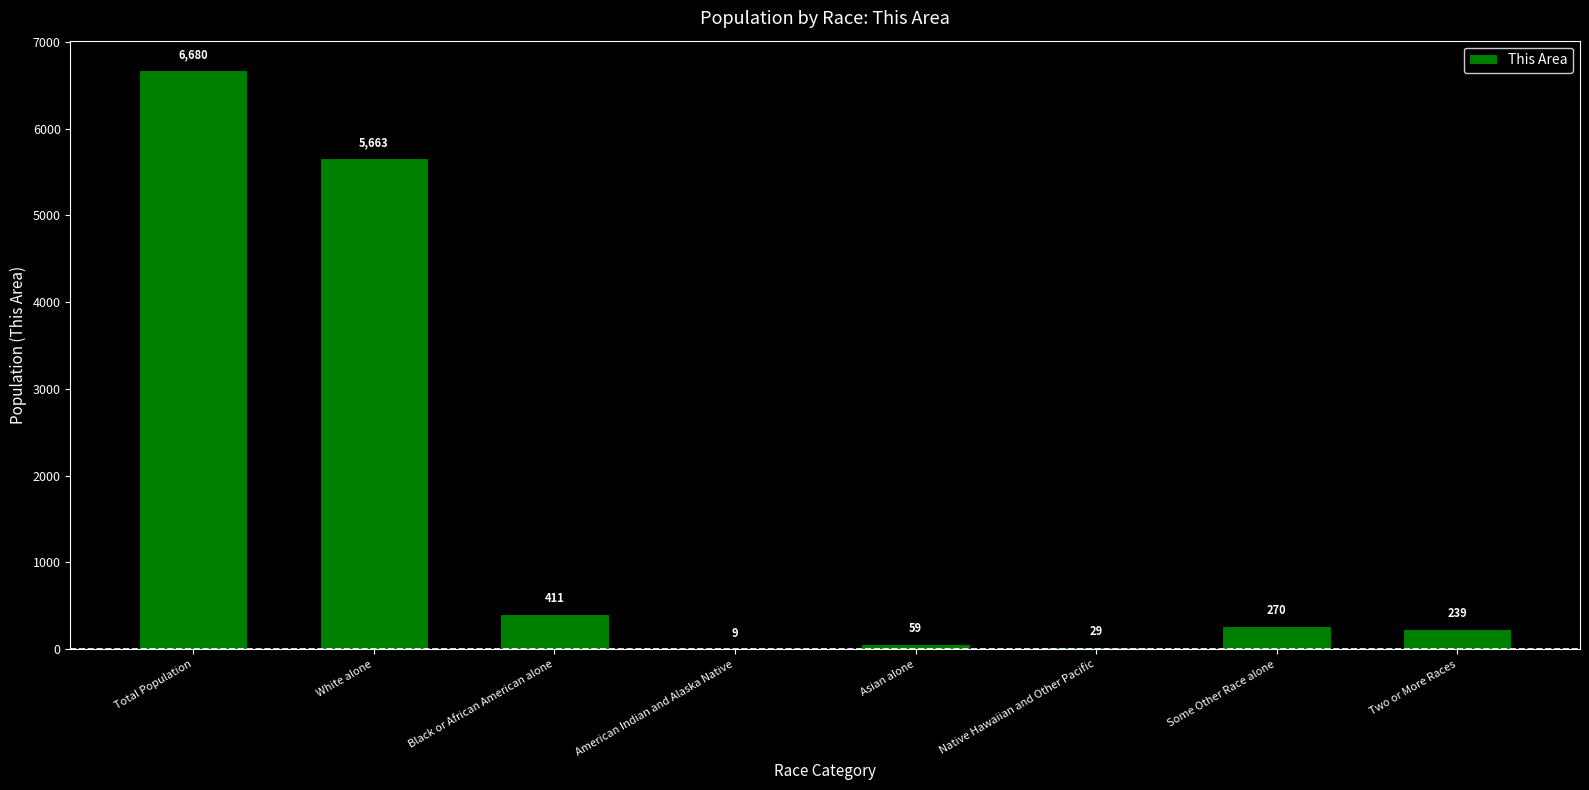

What is the greatest value displayed?

6680